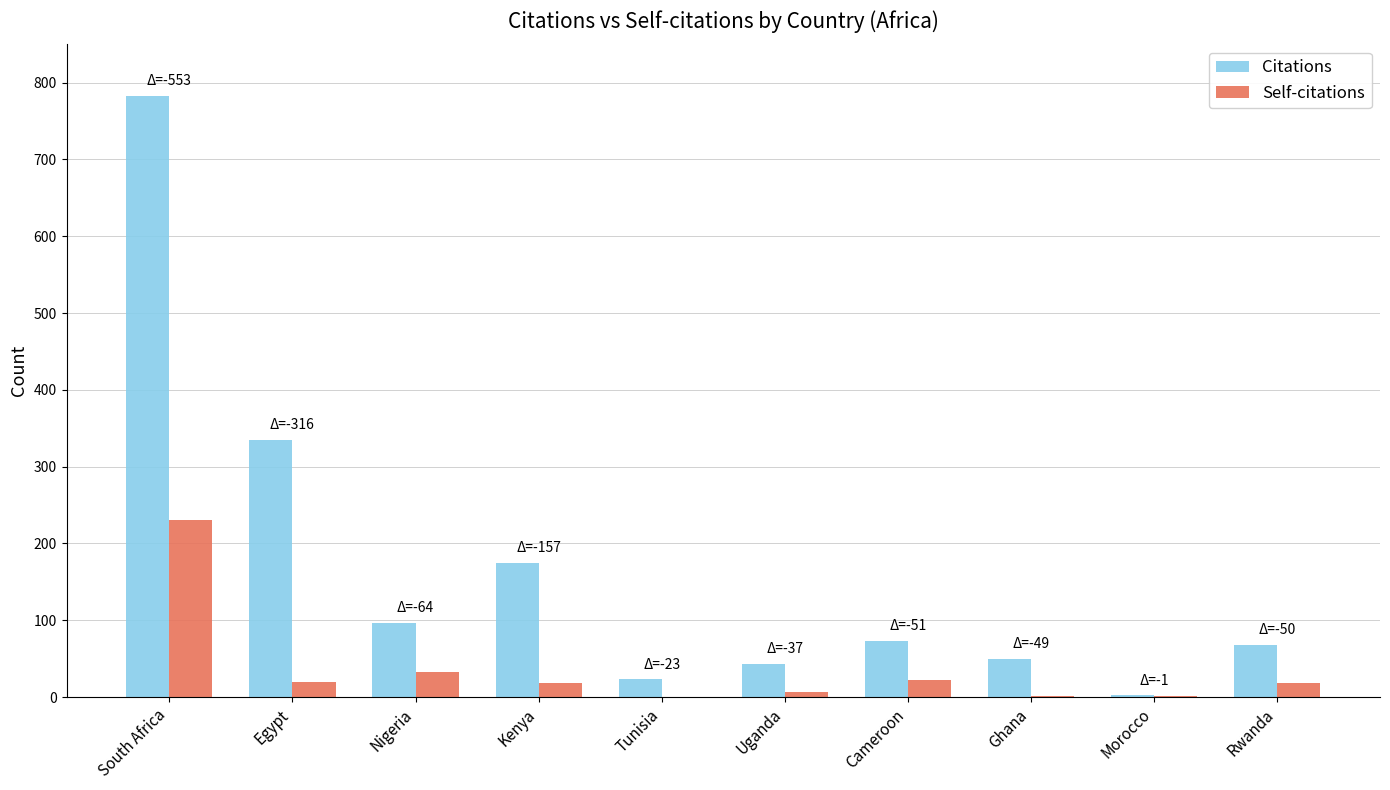

What is the sum of the Self-citations values at Tunisia and Ghana?

1